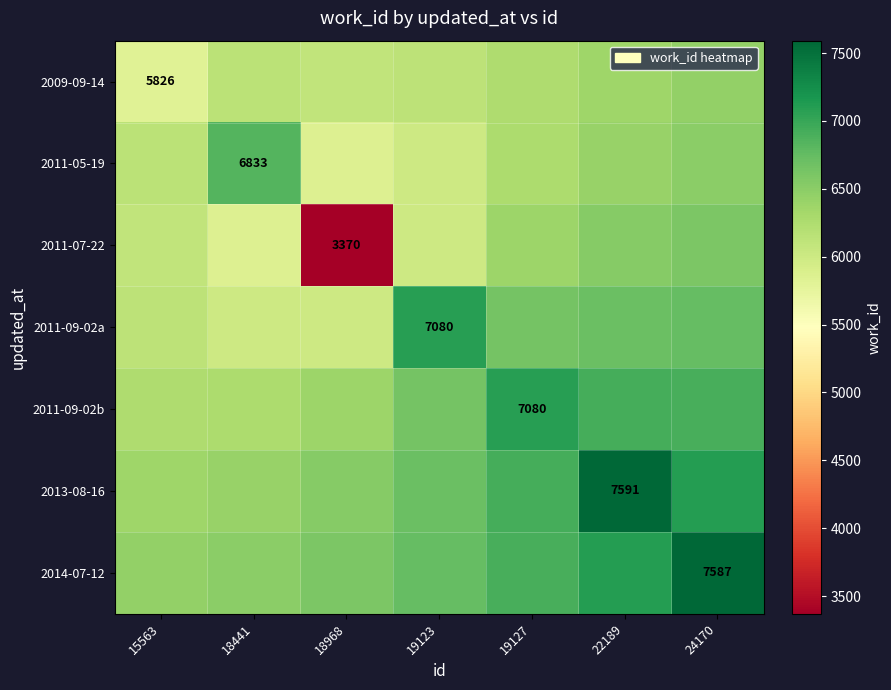

The value of 2011-09-02a at 24170 is 6736.2. True or false?

True